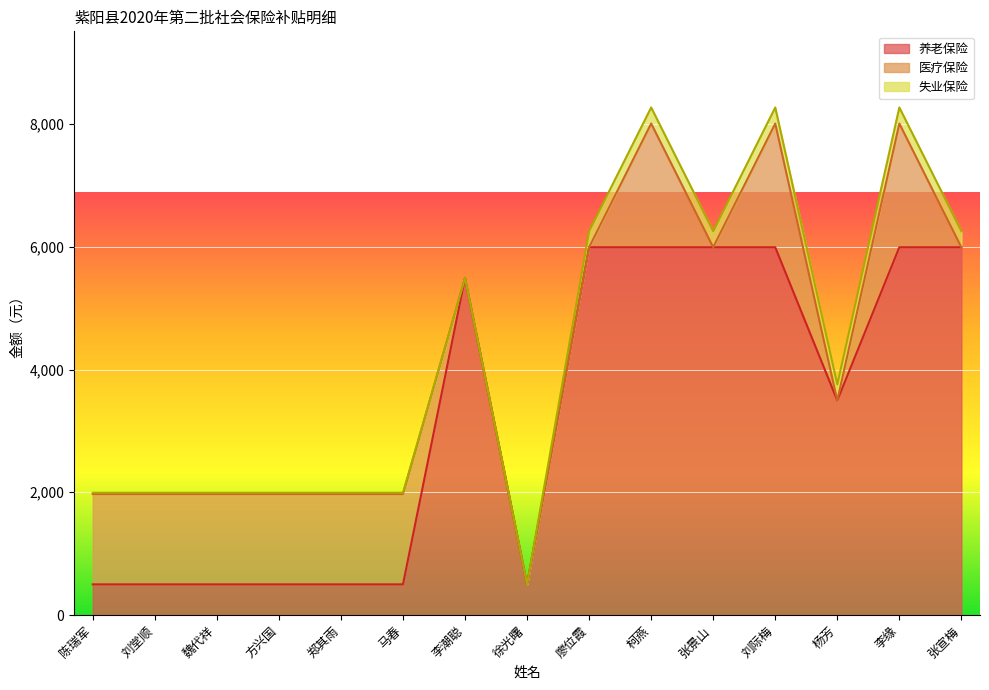

Rank the series by their maximum value, from lowest to highest.

失业保险, 医疗保险, 养老保险